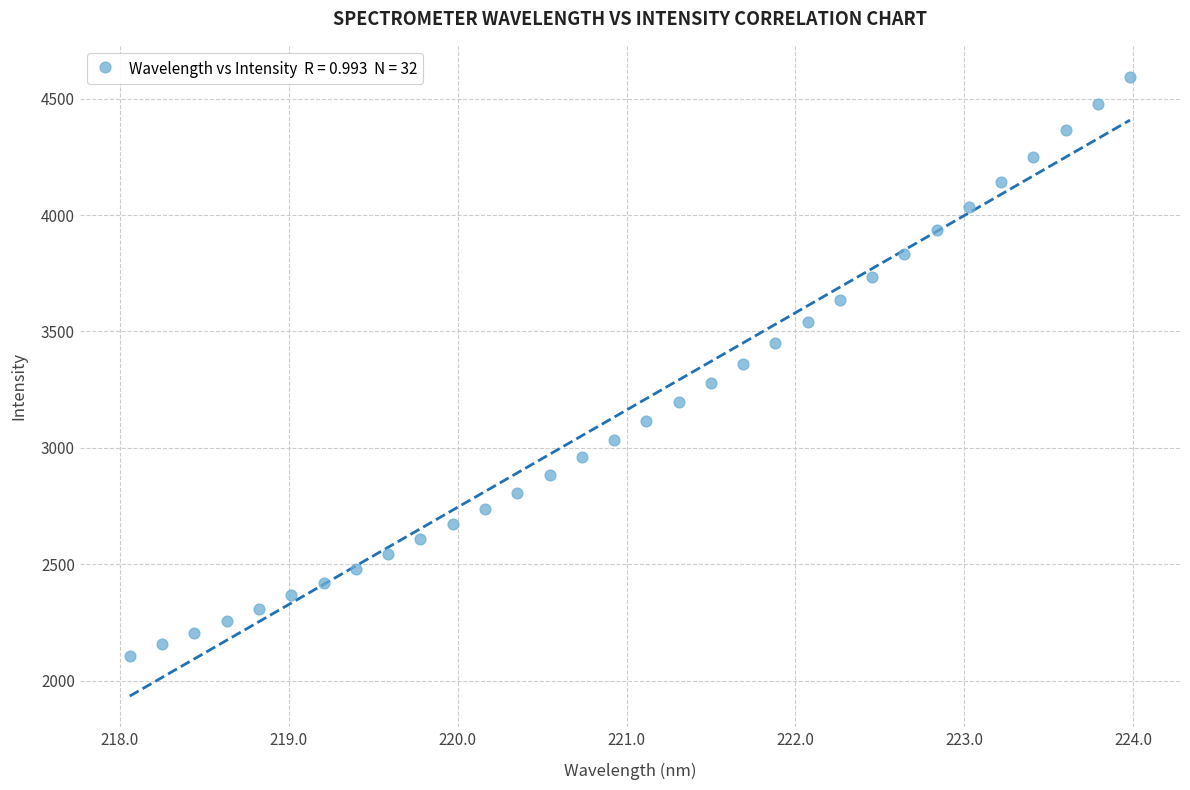

What is the range of X values (max minus min)?

5.9